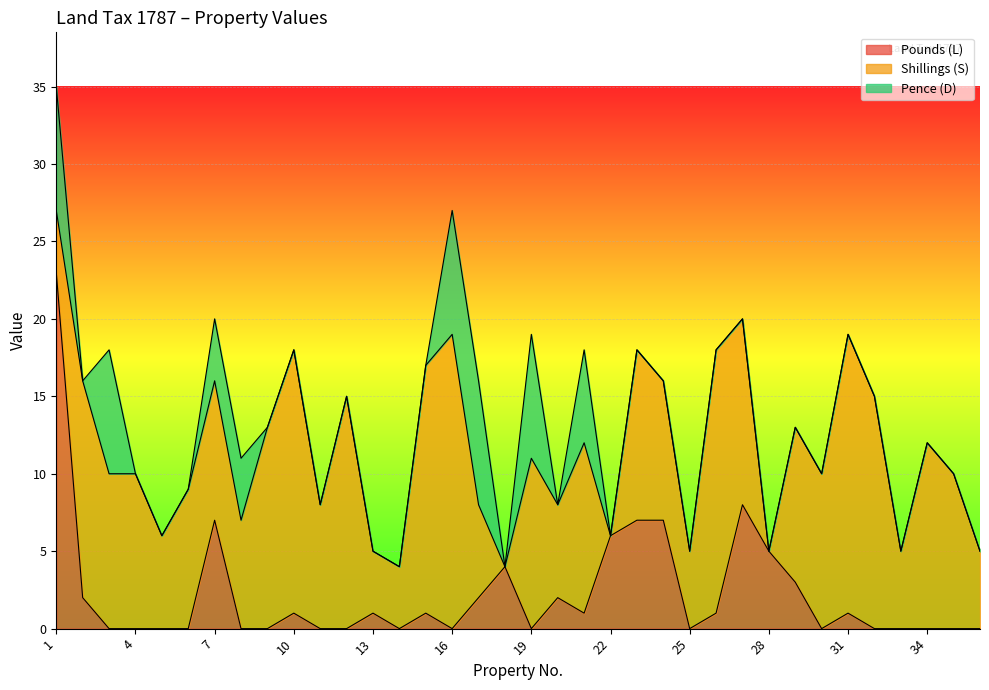

Reading left to right, extract all data points from this chart.

Pounds (L): 1=23	2=2	3=0	4=0	5=0	6=0	7=7	8=0	9=0	10=1	11=0	12=0	13=1	14=0	15=1	16=0	17=2	18=4	19=0	20=2	21=1	22=6	23=7	24=7	25=0	26=1	27=8	28=5	29=3	30=0	31=1	32=0	33=0	34=0	35=0	36=0
Shillings (S): 1=4	2=14	3=10	4=10	5=6	6=9	7=9	8=7	9=13	10=17	11=8	12=15	13=4	14=4	15=16	16=19	17=6	18=0	19=11	20=6	21=11	22=0	23=11	24=9	25=5	26=17	27=12	28=0	29=10	30=10	31=18	32=15	33=5	34=12	35=10	36=5
Pence (D): 1=8	2=0	3=8	4=0	5=0	6=0	7=4	8=4	9=0	10=0	11=0	12=0	13=0	14=0	15=0	16=8	17=8	18=0	19=8	20=0	21=6	22=0	23=0	24=0	25=0	26=0	27=0	28=0	29=0	30=0	31=0	32=0	33=0	34=0	35=0	36=0